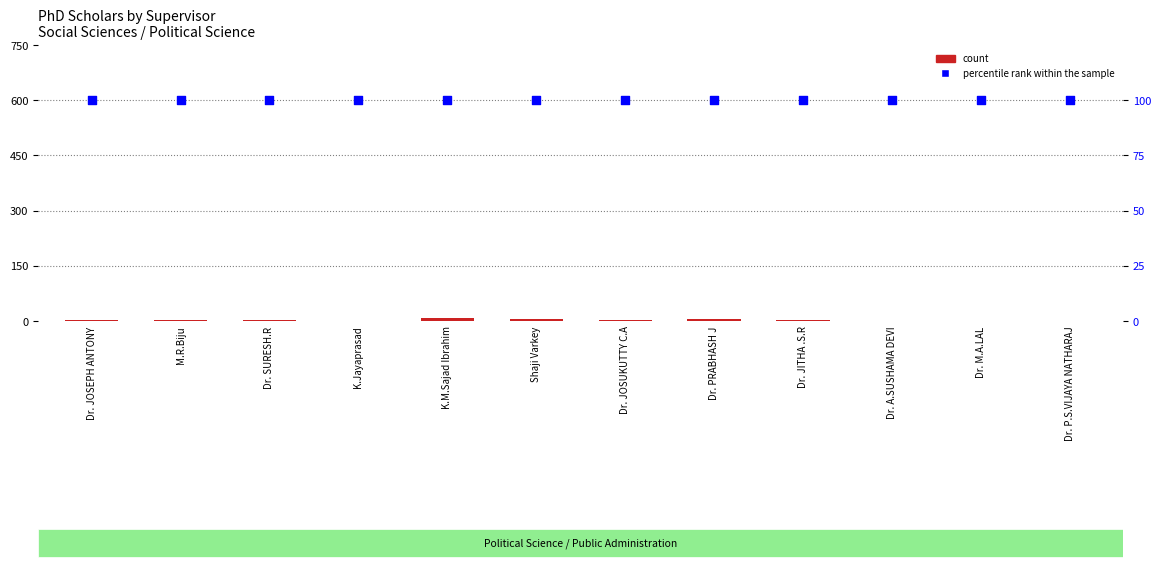

What is the total value across all series at Dr. A.SUSHAMA DEVI?

101